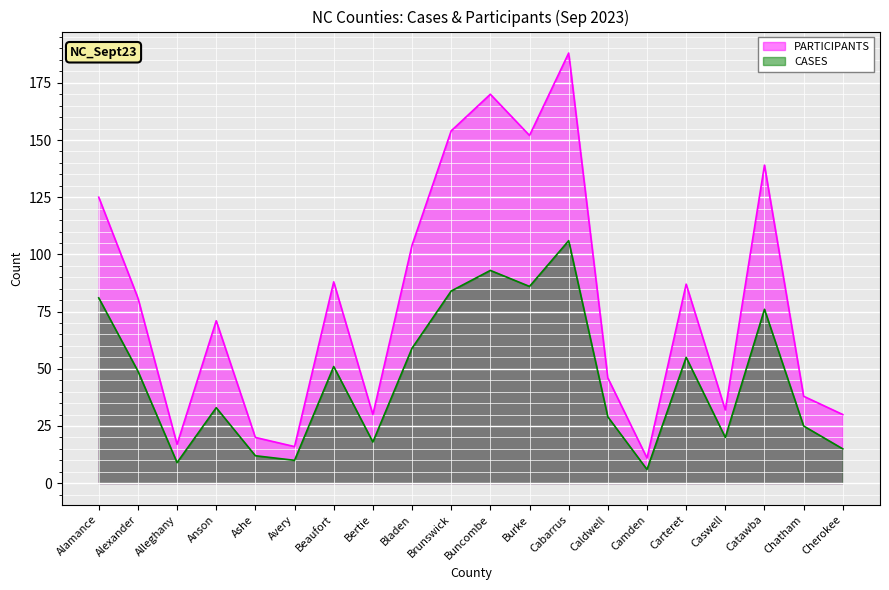

Reading right to left, extract all data points from this chart.

PARTICIPANTS: 30	38	139	32	87	11	46	188	152	170	154	104	30	88	16	20	71	17	81	125
CASES: 15	25	76	20	55	6	29	106	86	93	84	59	18	51	10	12	33	9	49	81